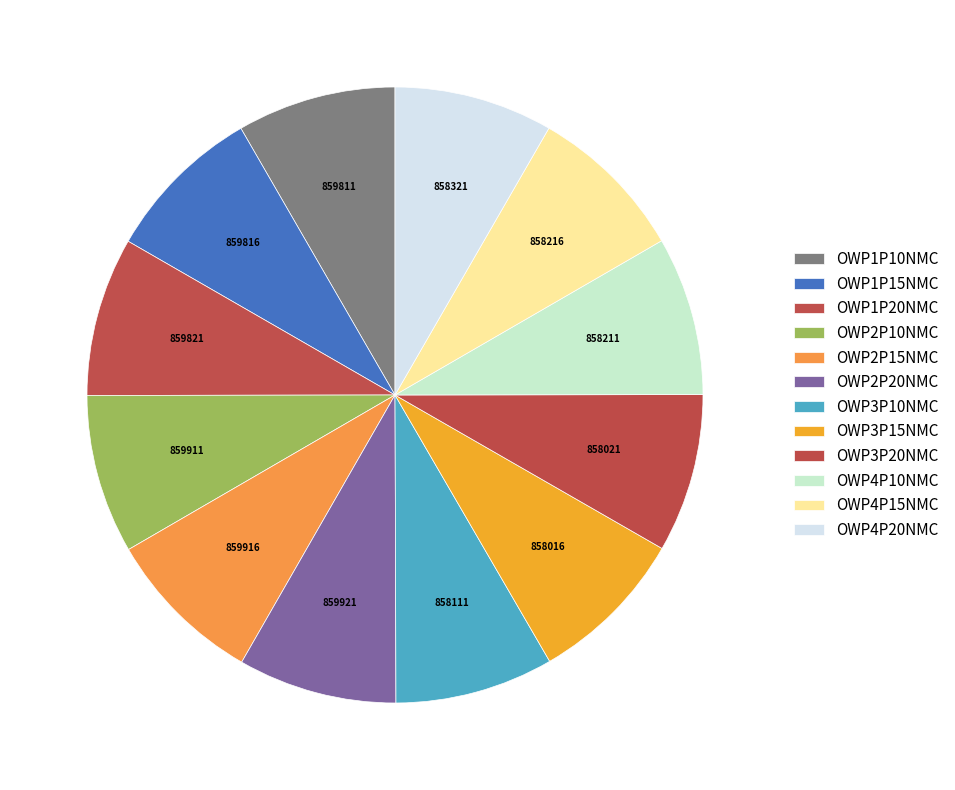

How many segments does this pie chart have?

12